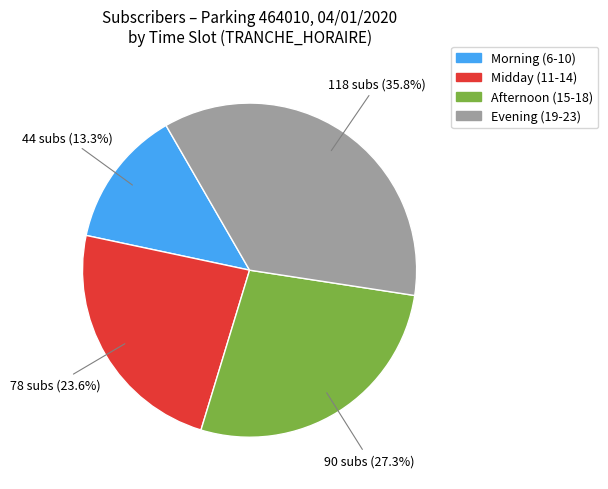

How many slices are in this pie chart?

4